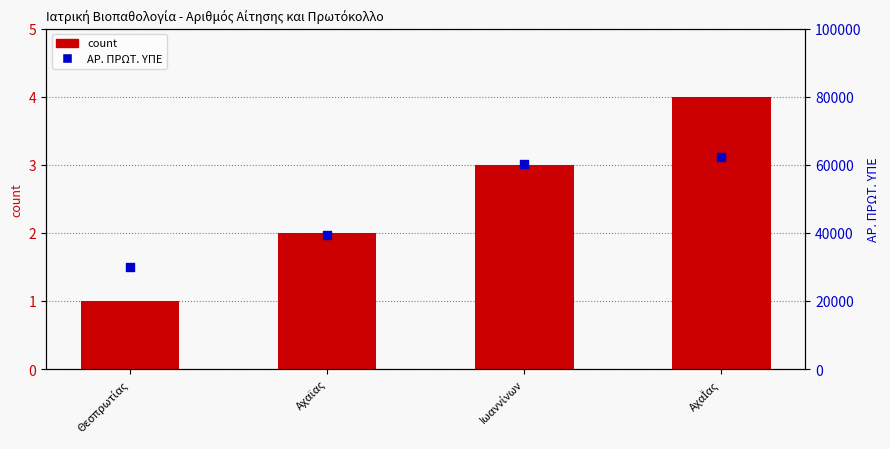

Is the value of ΑΡ. ΠΡΩΤ. ΥΠΕ at Θεσπρωτίας greater than the value of count at ΑχαΪας?

Yes